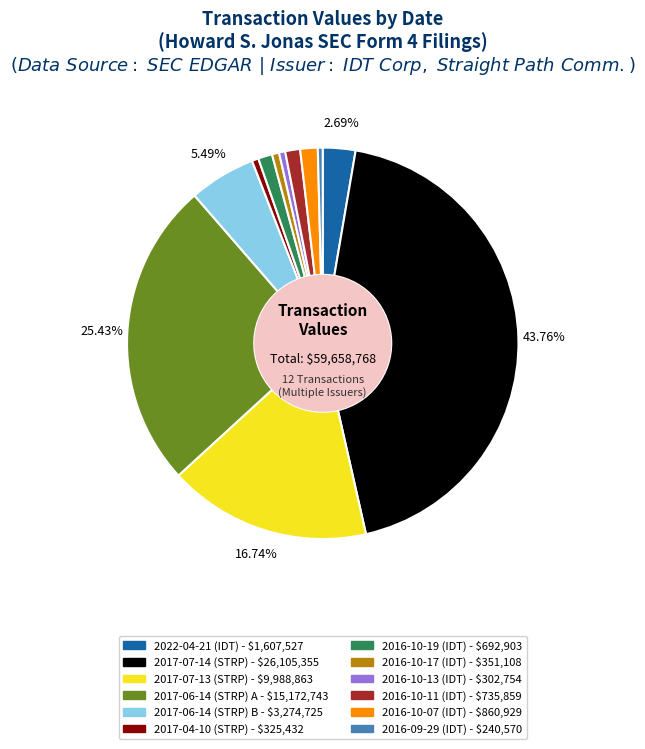

How many segments does this pie chart have?

12